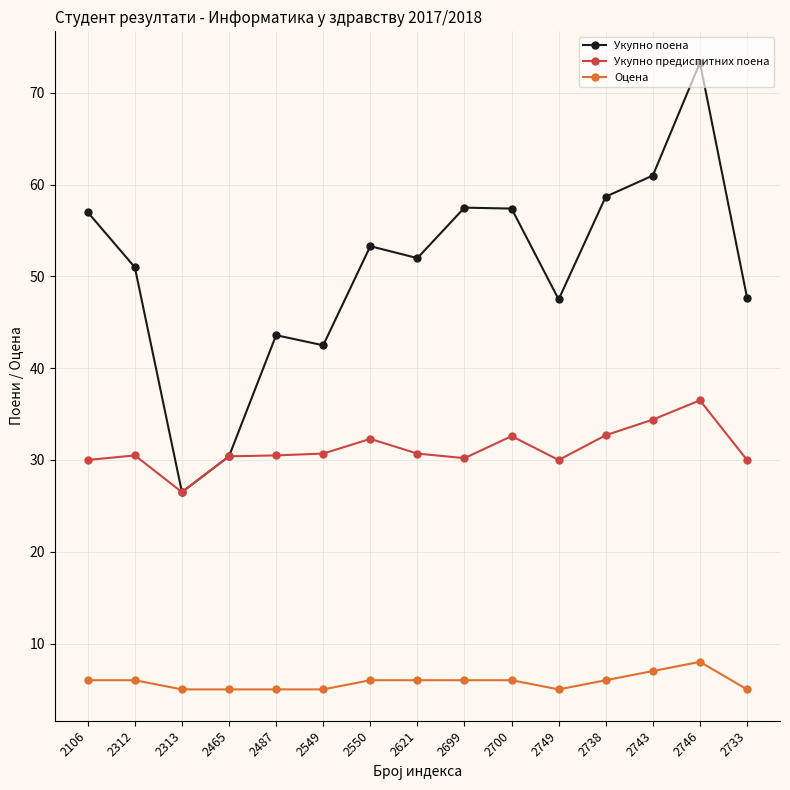

Does the chart have visible grid lines?

Yes